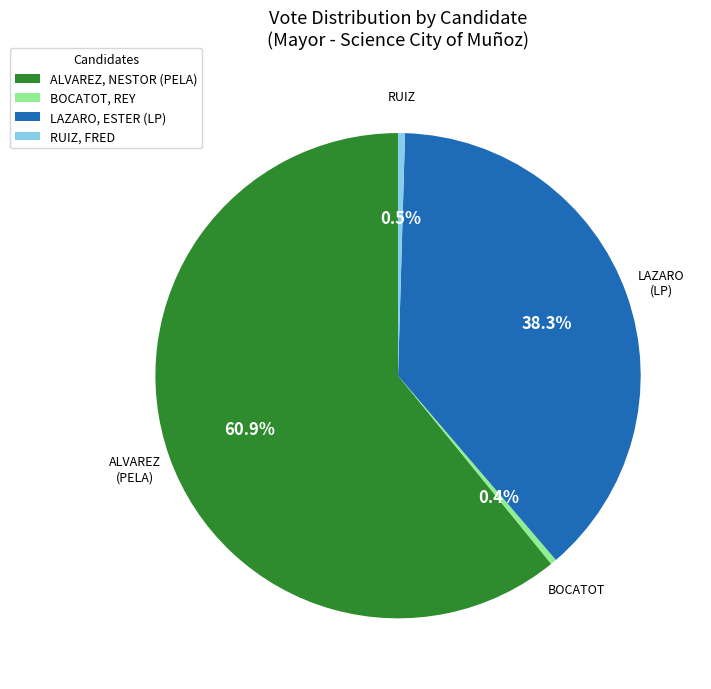

Which category has the biggest portion of the pie?

ALVAREZ, NESTOR (PELA)